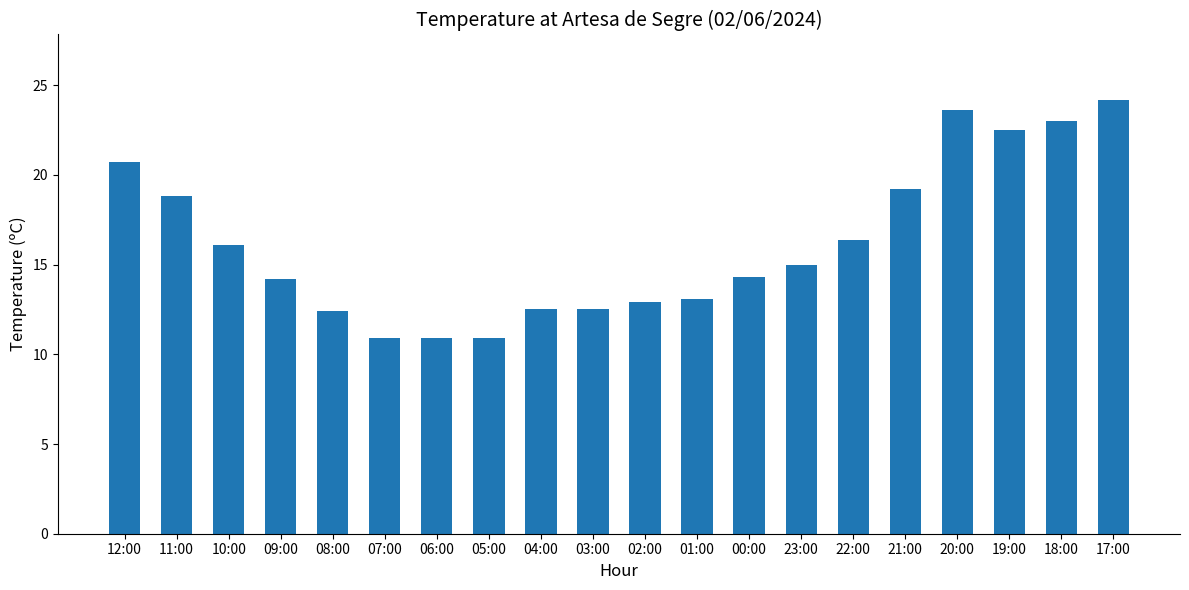

Approximately how many times larger is the value at 04:00 compared to 03:00?

1.0